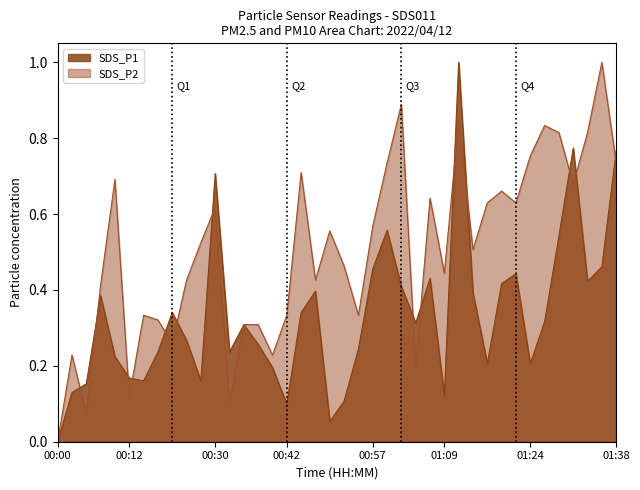

How many data points in SDS_P1 are above 0?

39